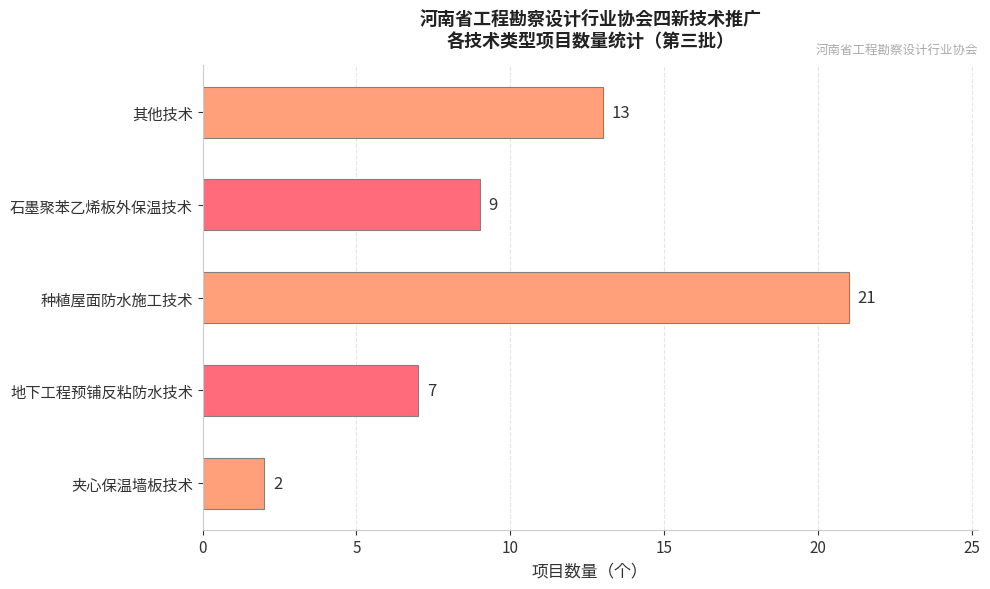

What is the average value?

10